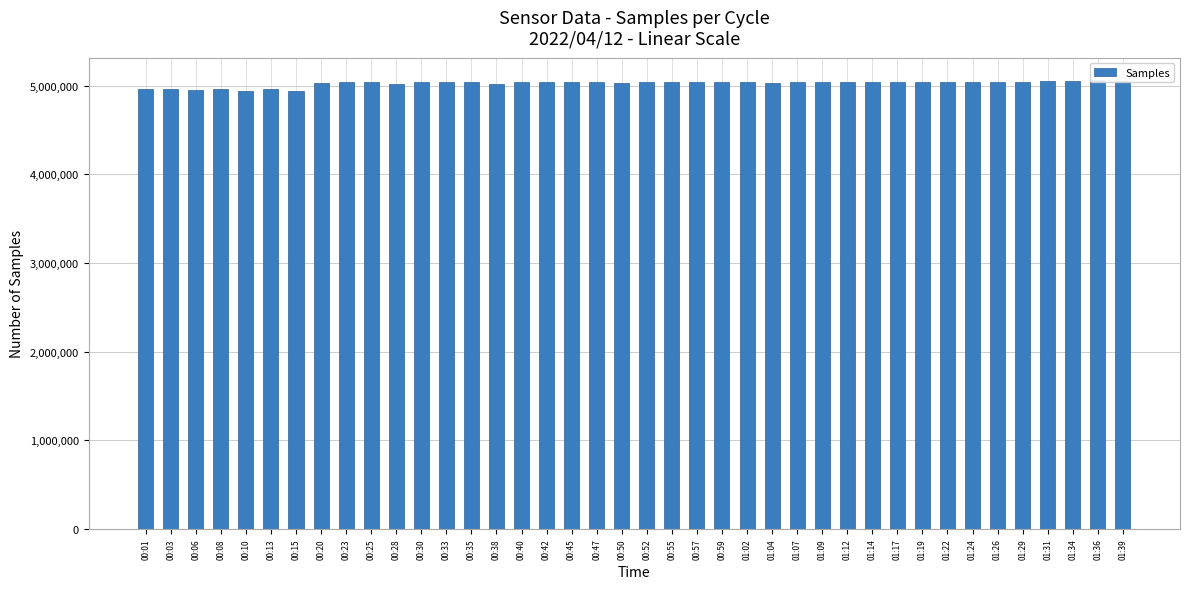

Which label corresponds to the smallest value in the chart?

00:15